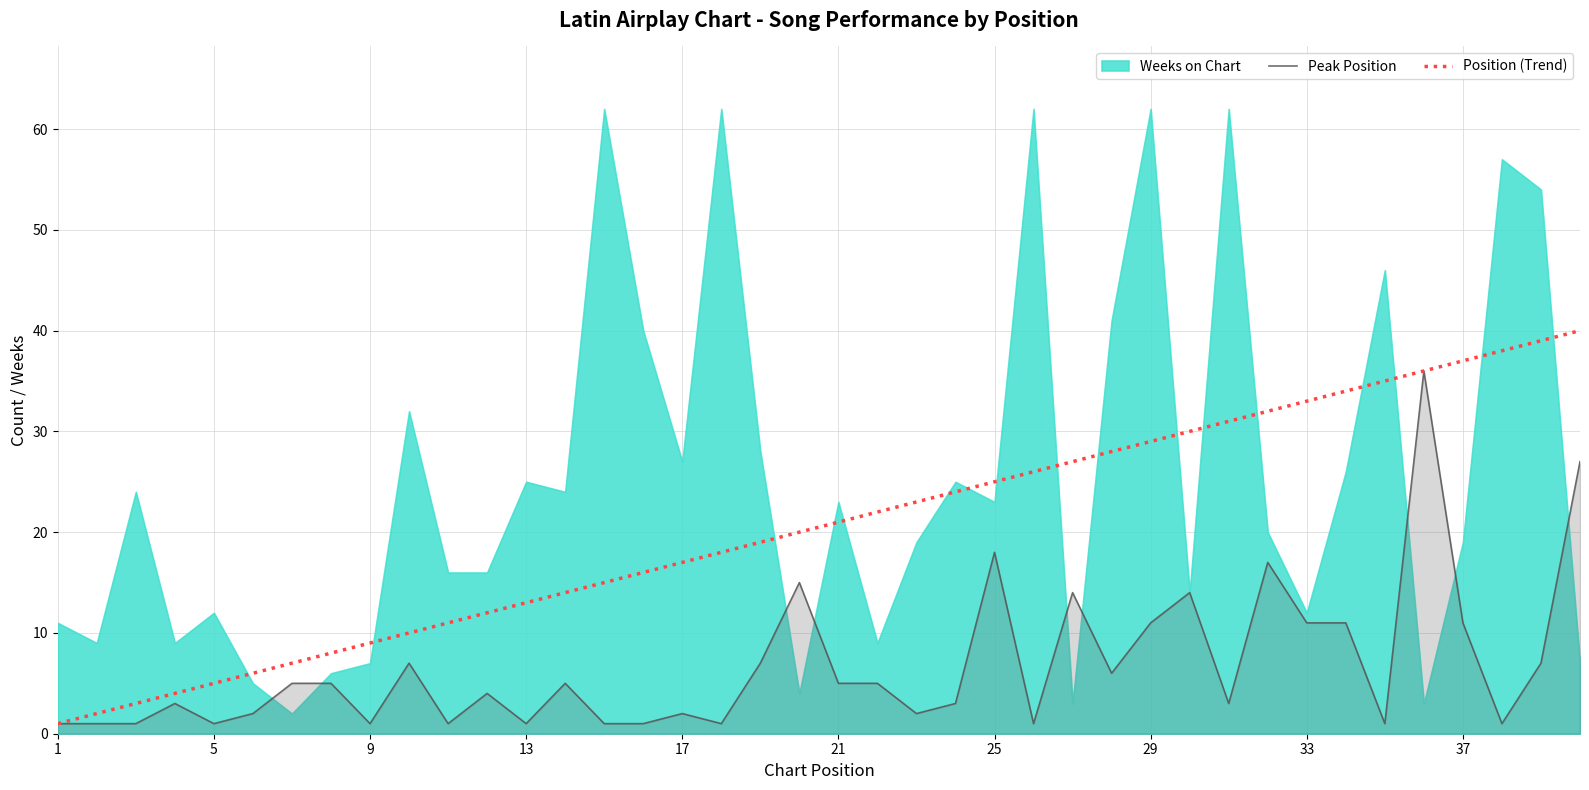

What is the highest value of the Peak Position series?

36.0